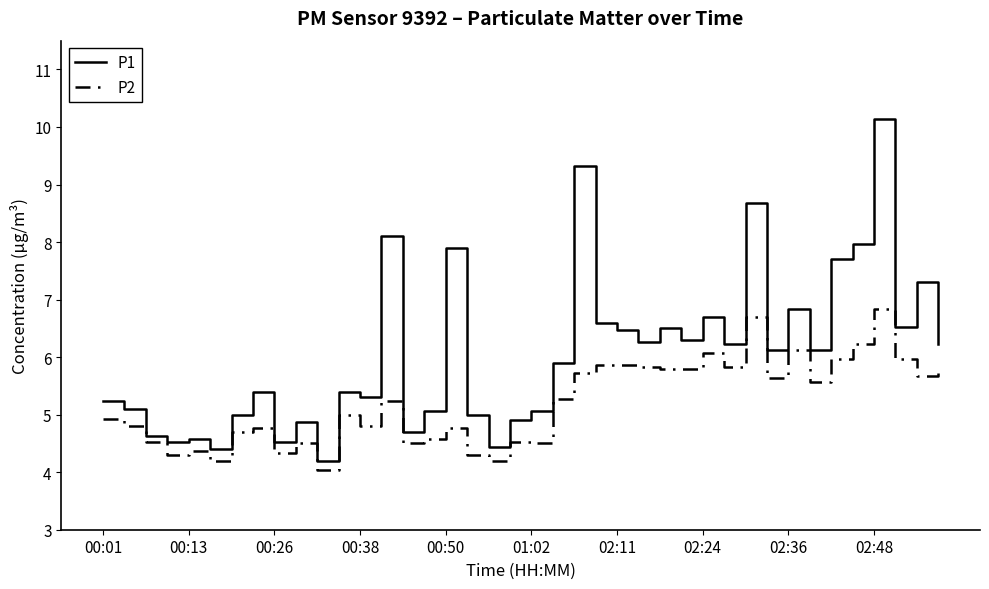

Rank the series by their average value, from lowest to highest.

P2, P1